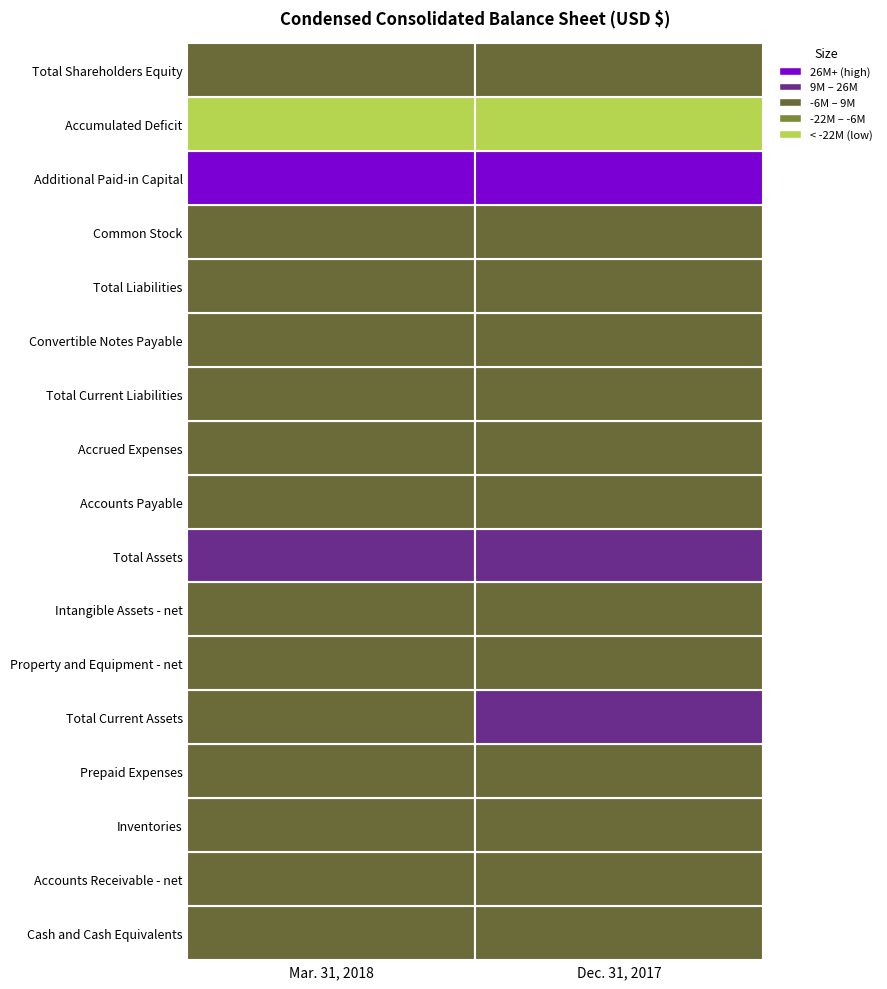

What is the sum of all Total Assets values?

24208459